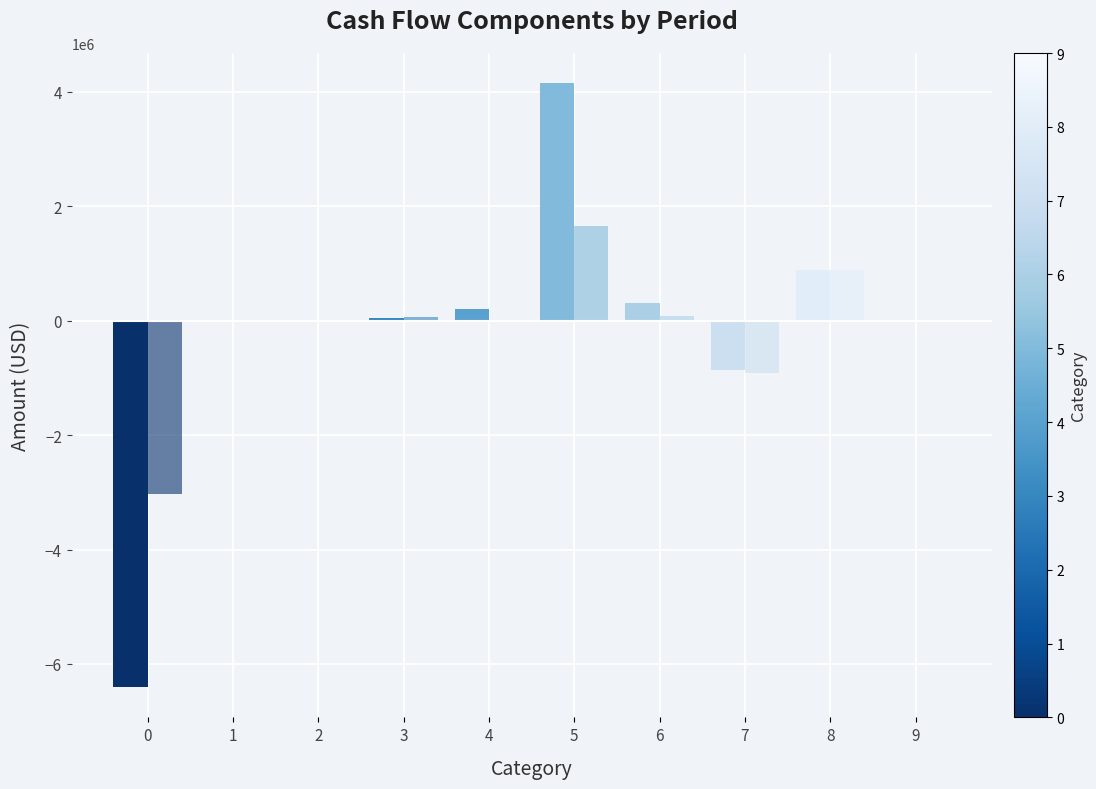

The value of Sep. 30, 2018 at 9 is 21114. True or false?

False